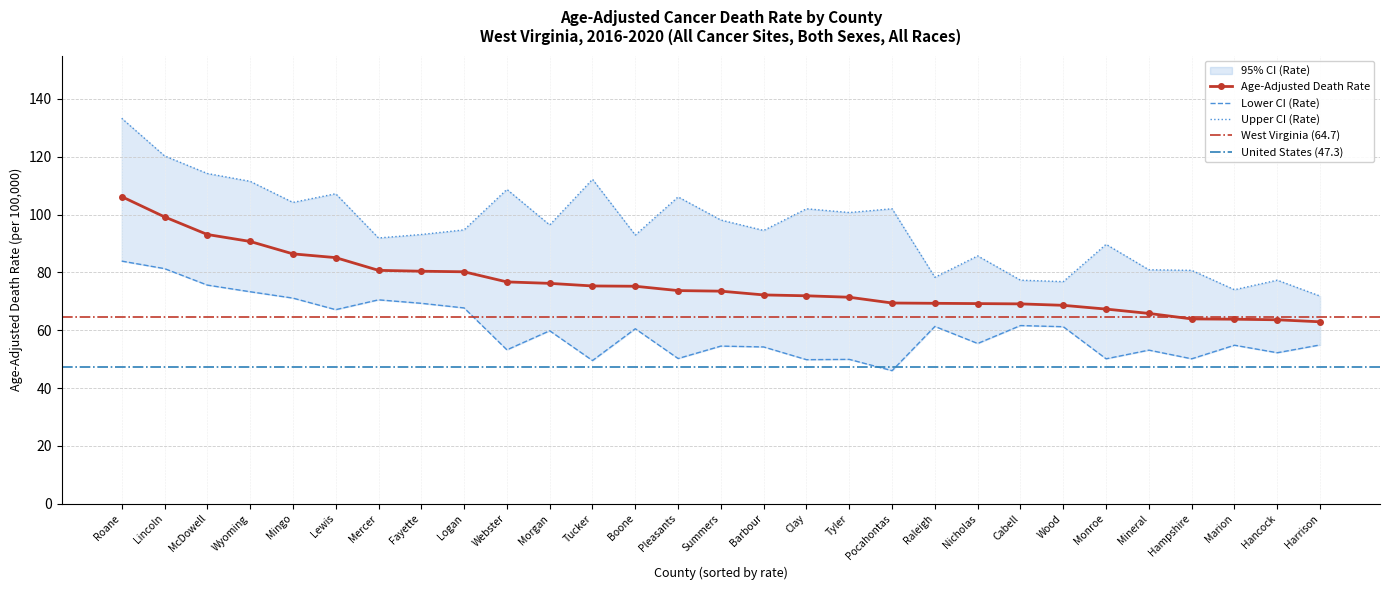

What is the spread (max minus min) of values at Mineral?

27.8